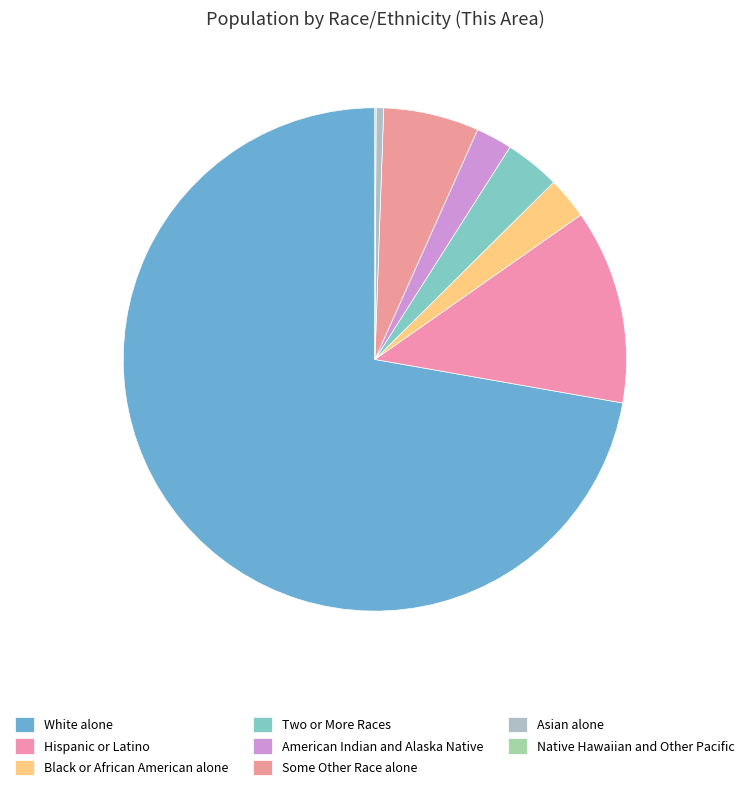

Rank the categories by value from highest to lowest.

White alone, Hispanic or Latino, Some Other Race alone, Two or More Races, Black or African American alone, American Indian and Alaska Native, Asian alone, Native Hawaiian and Other Pacific